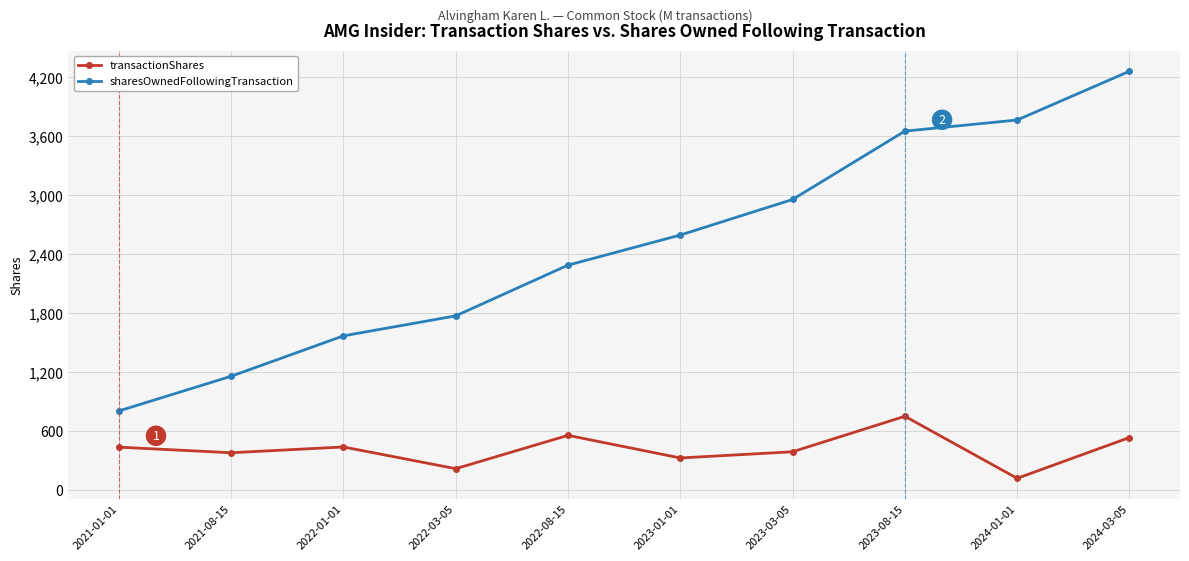

What is the value of the transactionShares point at the 6th from the left?

329